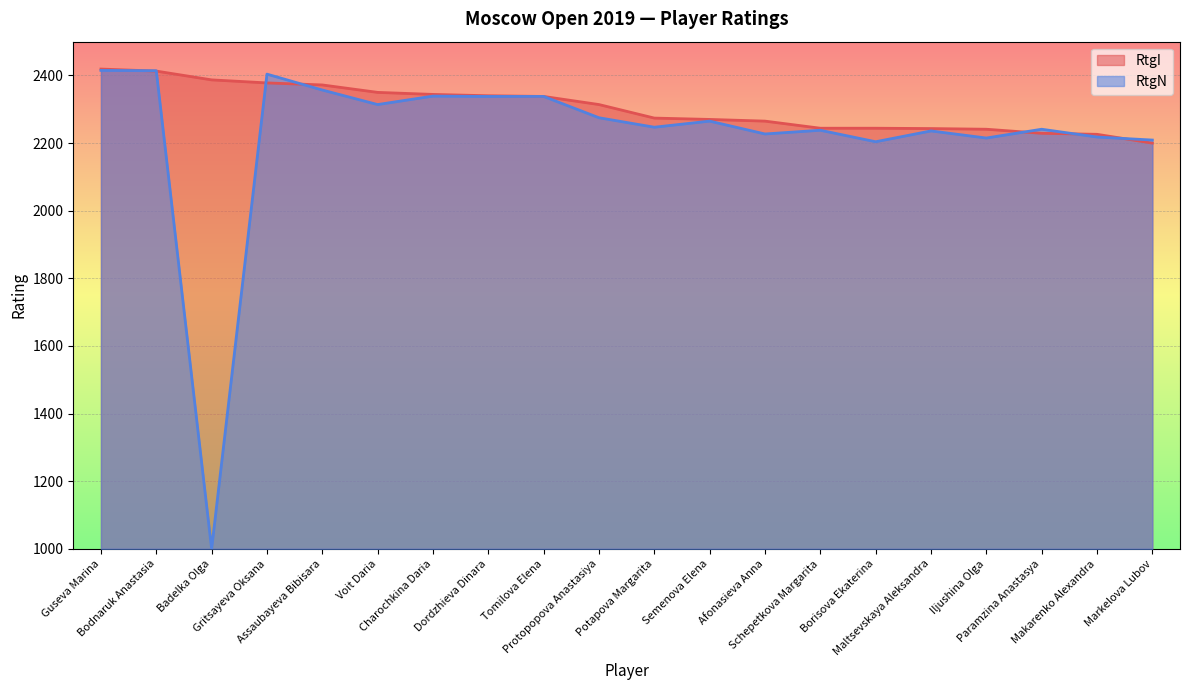

How many lines are shown in the chart?

2